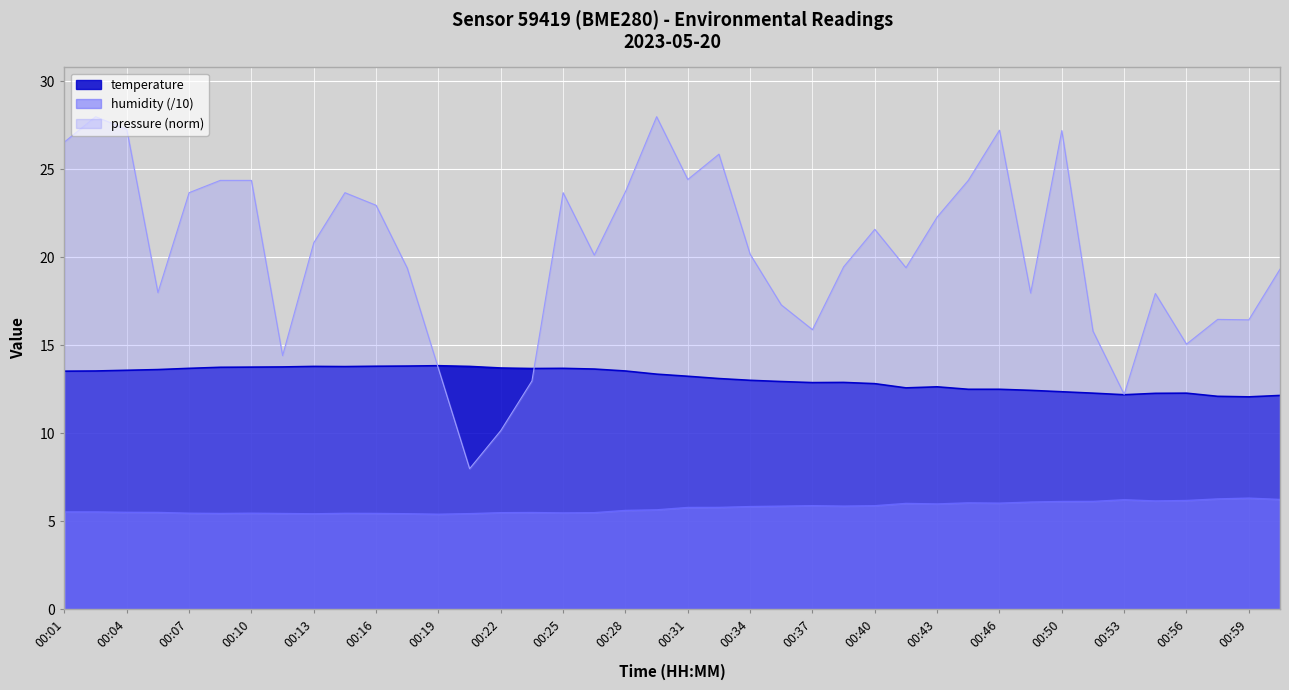

Where is pressure_normalized nearest to the value 18?

00:05